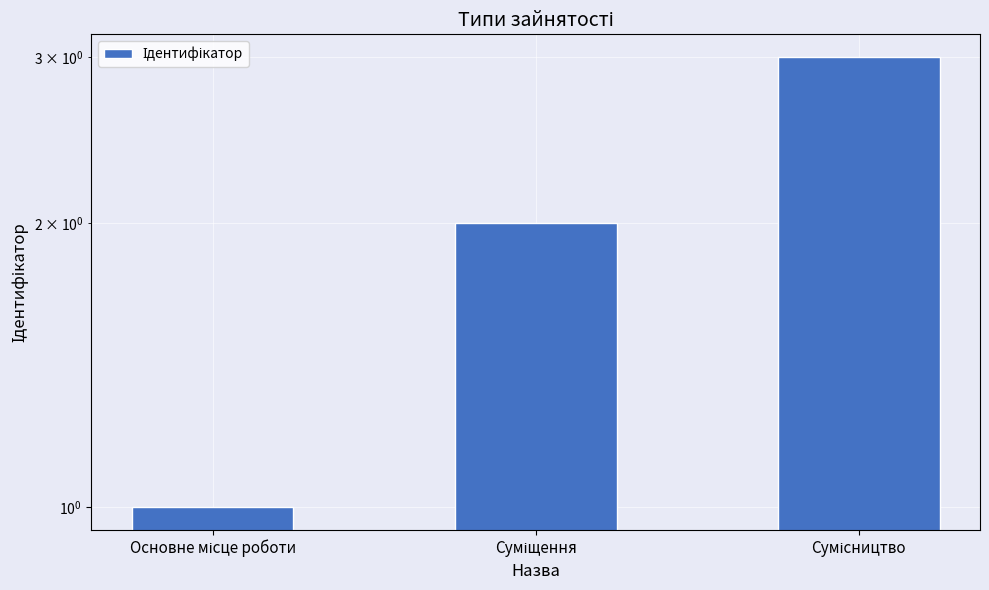

What is the value of the 3rd bar from the left?

3